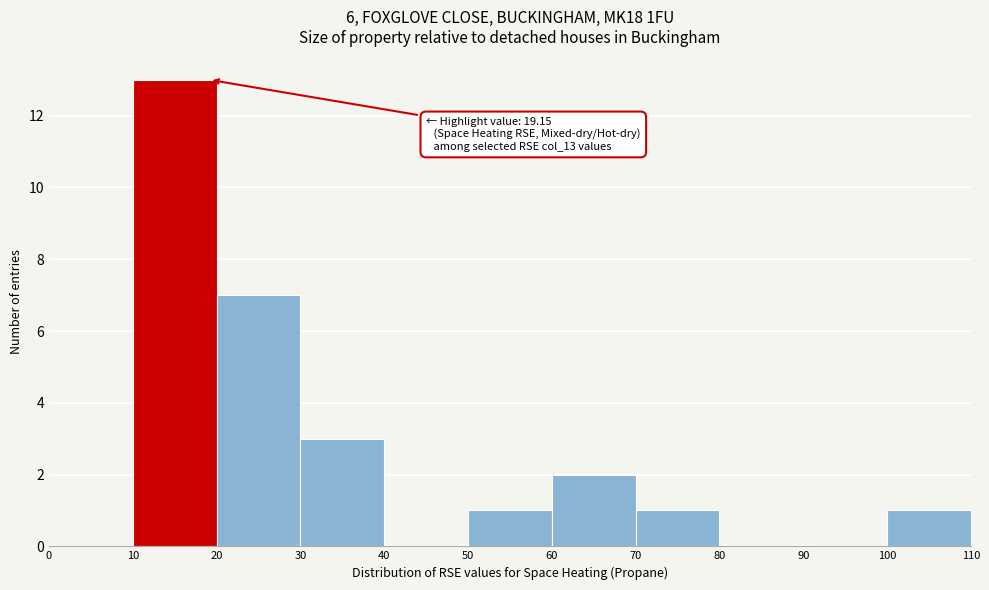

Over which range of the x-axis is the bar tallest?

10 to 20